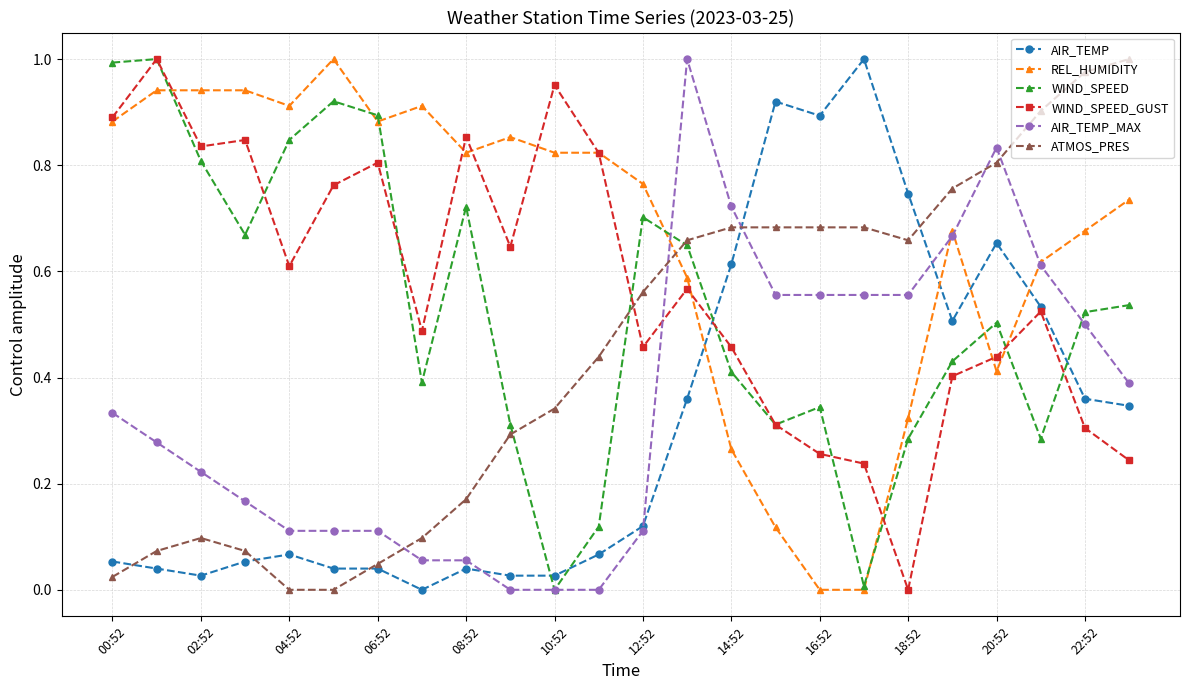

What are all the series names shown in the legend?

AIR_TEMP, REL_HUMIDITY, WIND_SPEED, WIND_SPEED_GUST, AIR_TEMP_MAX, ATMOS_PRES